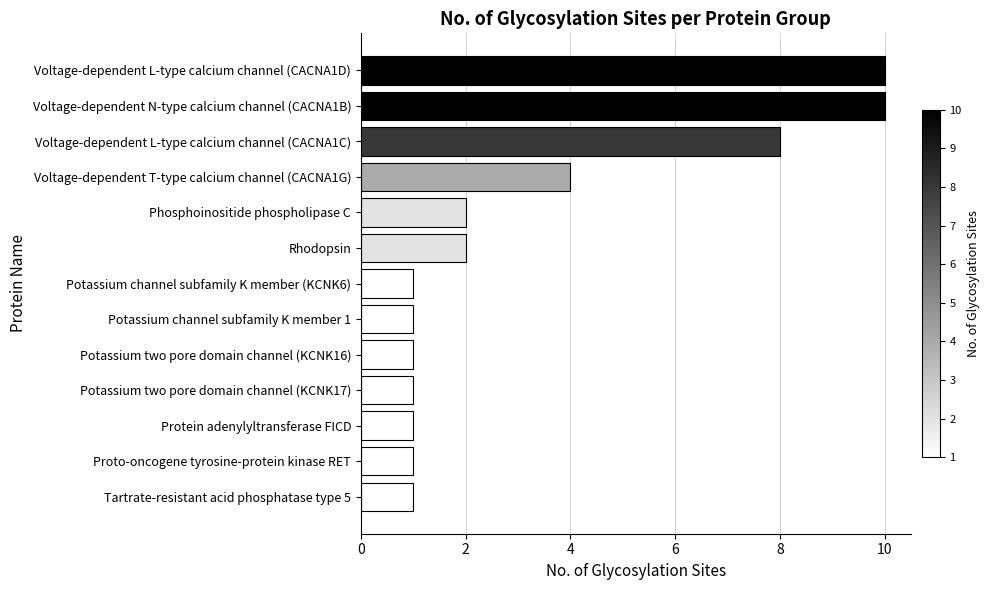

What is the maximum value shown in the chart?

10